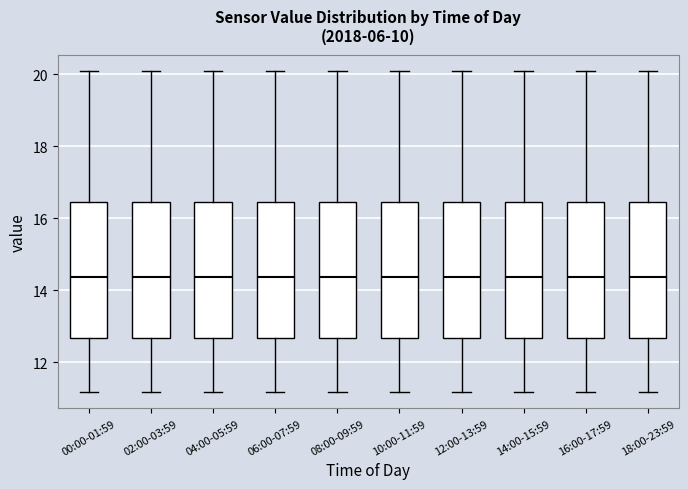

Where does the median line of the box for 18:00-23:59 sit on the y-axis? The values are not printed on the chart, so give them approximately, as read against the axis.

14.4